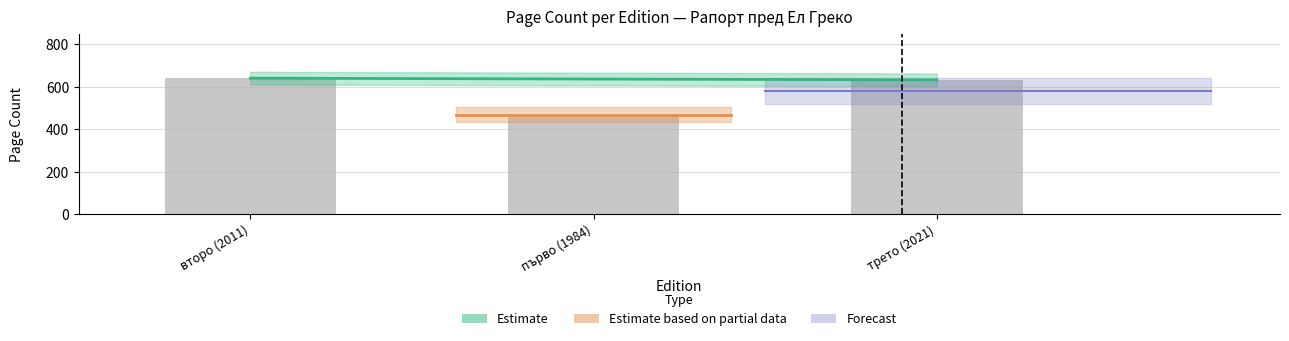

What is the minimum value shown in the chart?

468